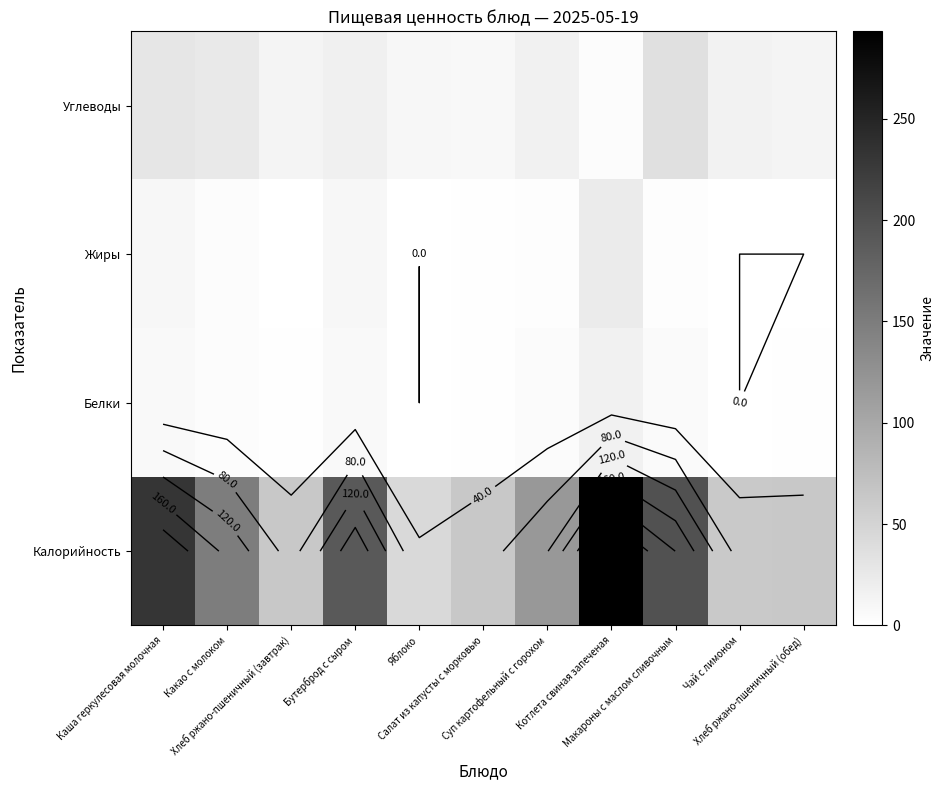

Where is Калорийность nearest to the value 168?

Какао с молоком